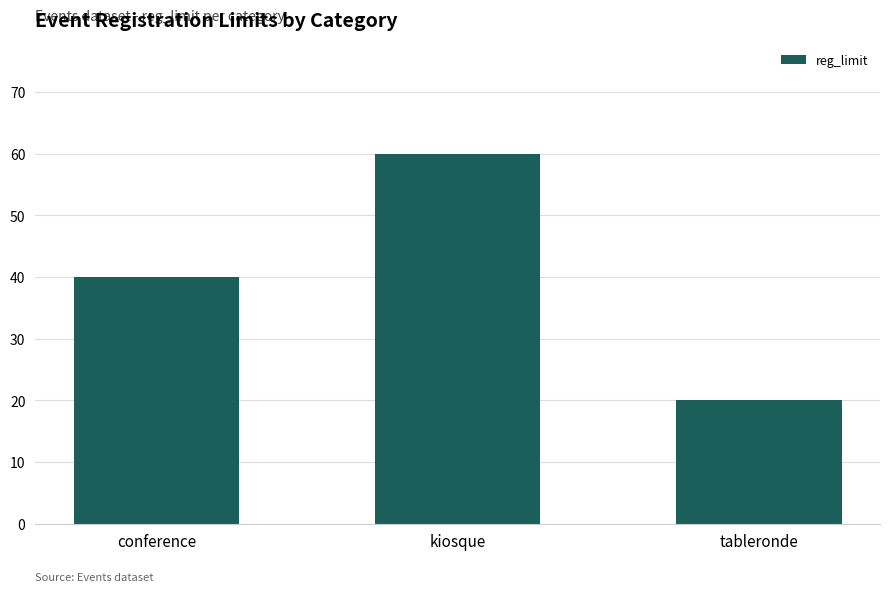

List the labels in order of value, smallest first.

tableronde, conference, kiosque